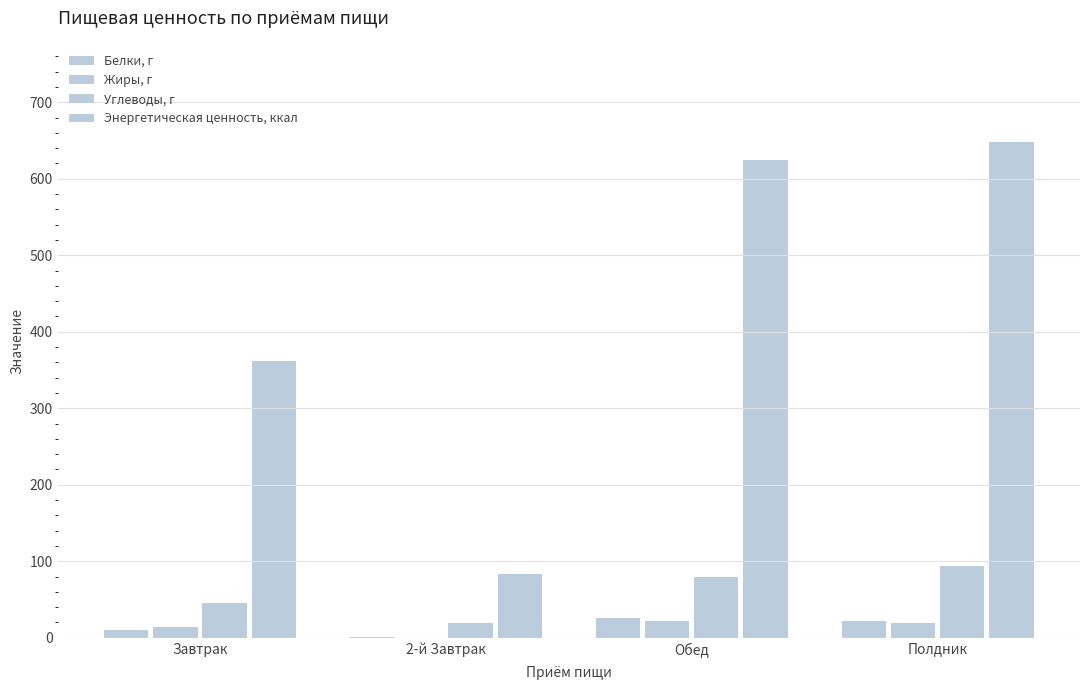

Count the number of categories in the chart.

4